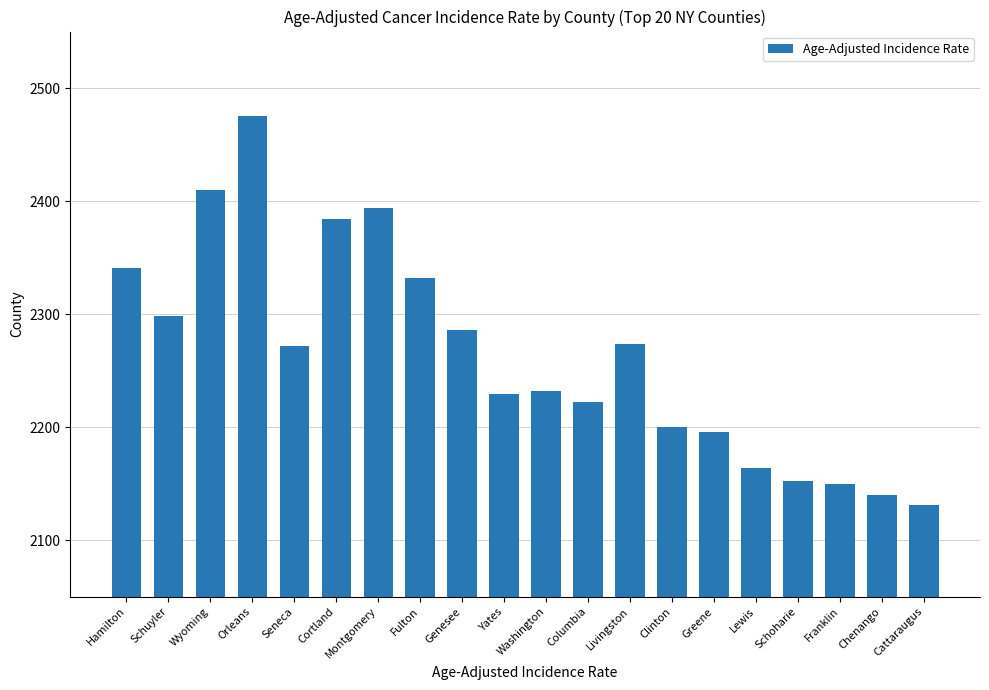

Approximately how many times larger is the value at Franklin compared to Washington?

1.0